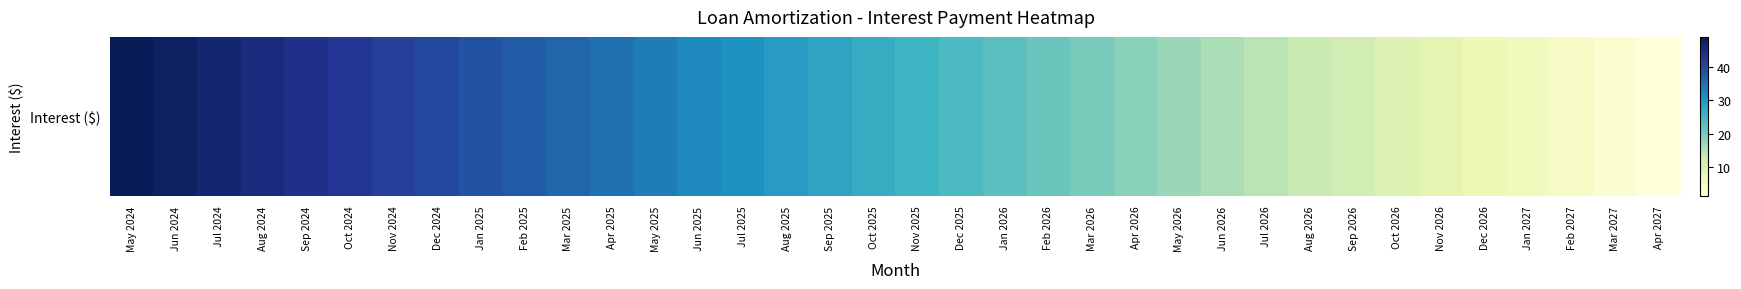

What is the maximum value shown in the chart?

48.9